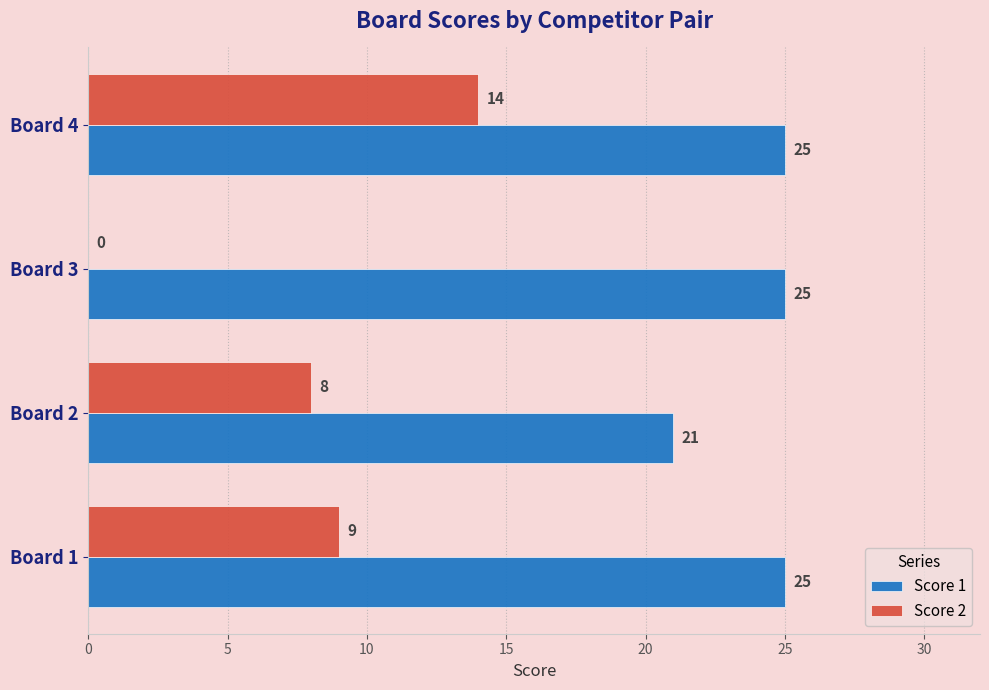

How many Score 1 values are between 25 and 26?

3